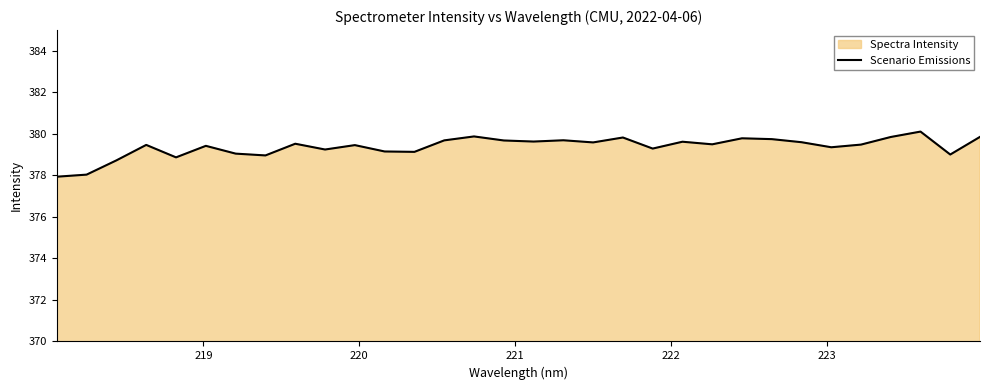

What is the smallest value displayed?

377.9